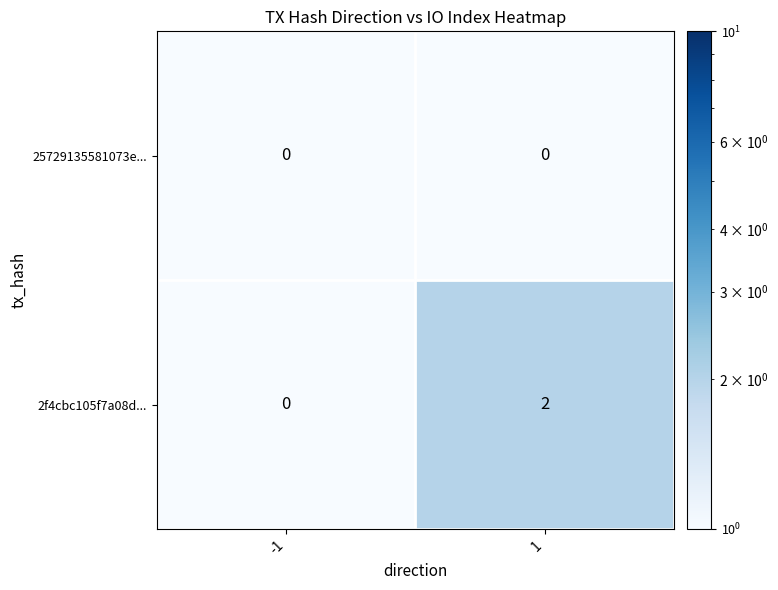

Reading right to left, what are all the values shown in this chart?

25729135581073e...: 1=0	-1=0
2f4cbc105f7a08d...: 1=2	-1=0